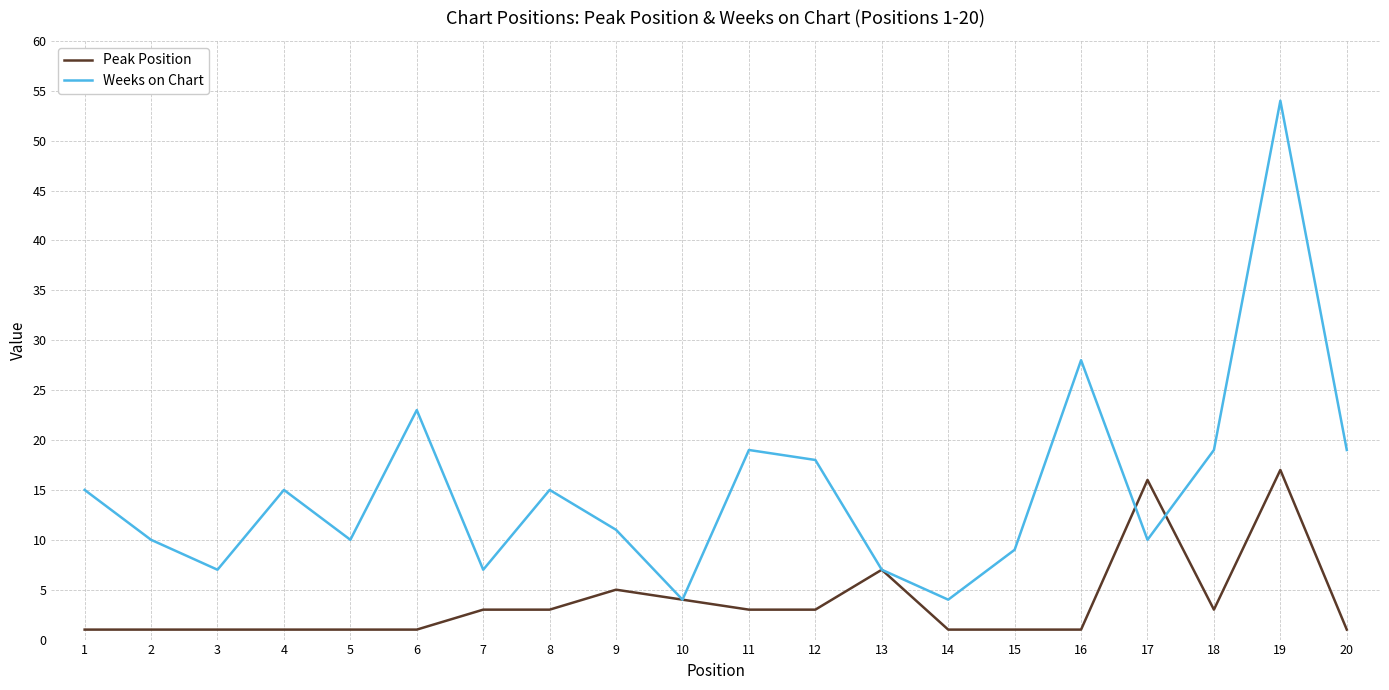

Which series has the widest spread of values?

Weeks on Chart